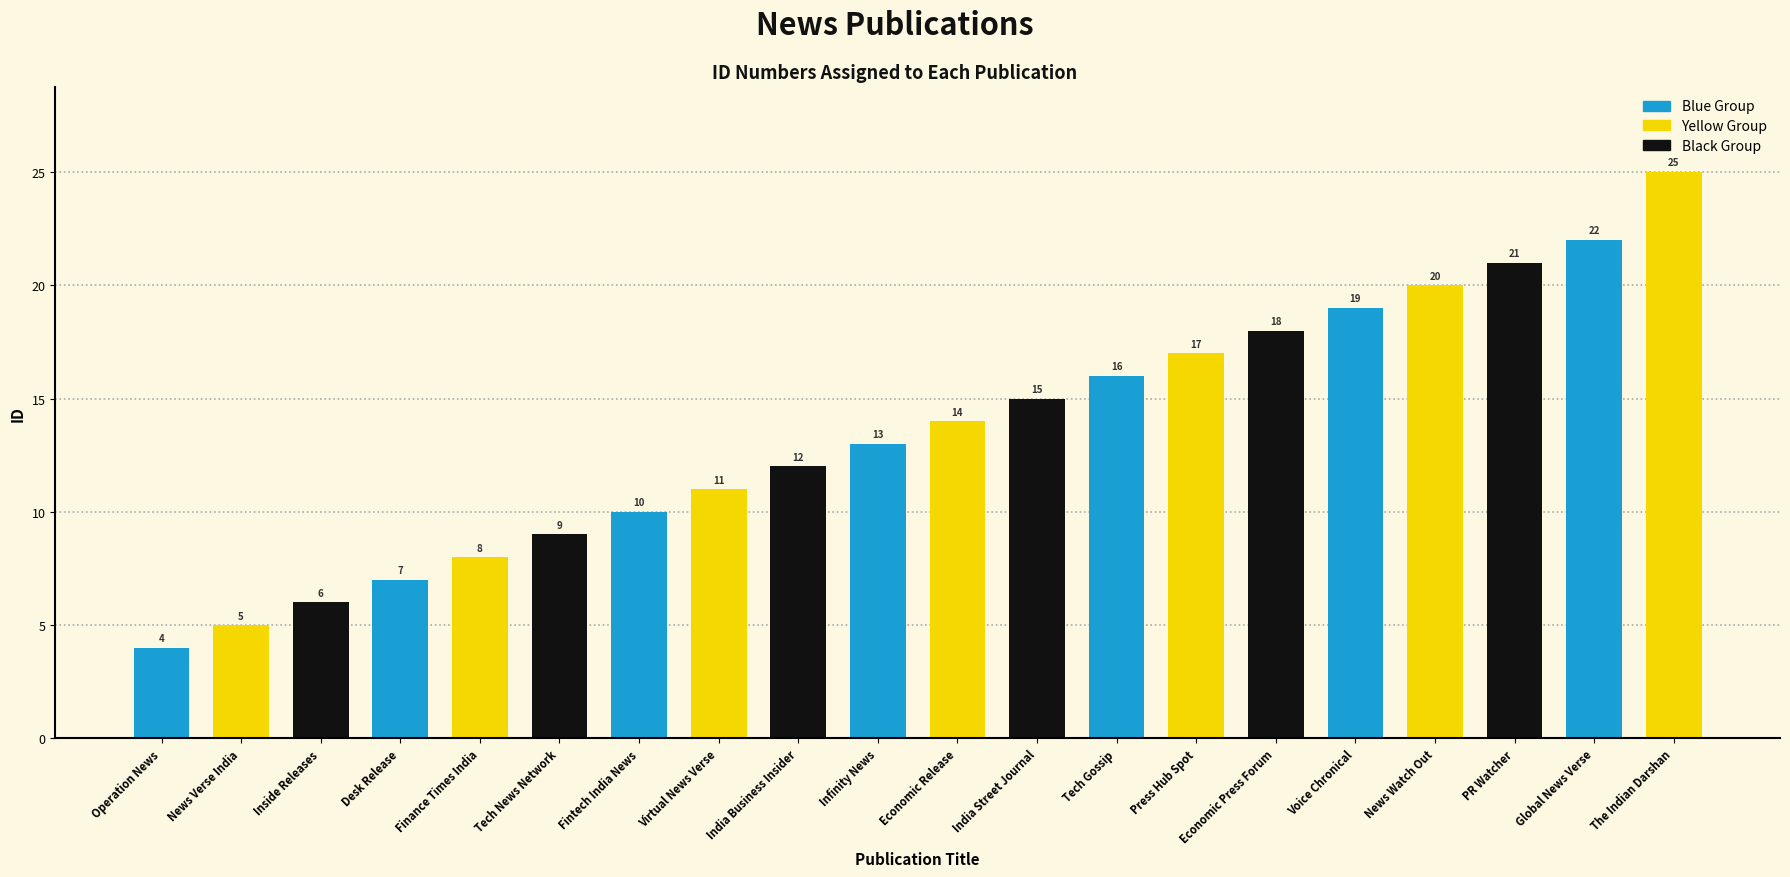

Reading right to left, what are all the values shown in this chart?

25	22	21	20	19	18	17	16	15	14	13	12	11	10	9	8	7	6	5	4